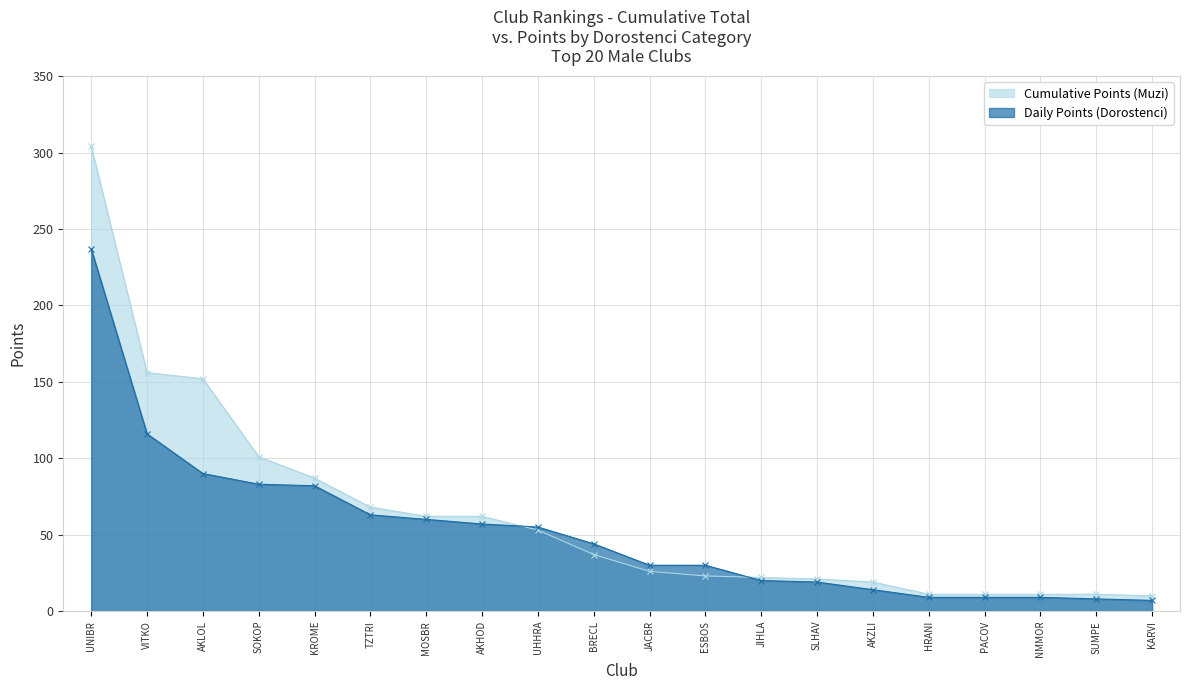

Reading right to left, what are all the values shown in this chart?

Cumulative Points (Muzi): 10	11	11	11	11	19	21	22	23	26	37	53	62	62	68	87	101	152	156	304
Daily Points (Dorostenci): 7	8	9	9	9	14	19	20	30	30	44	55	57	60	63	82	83	90	116	237